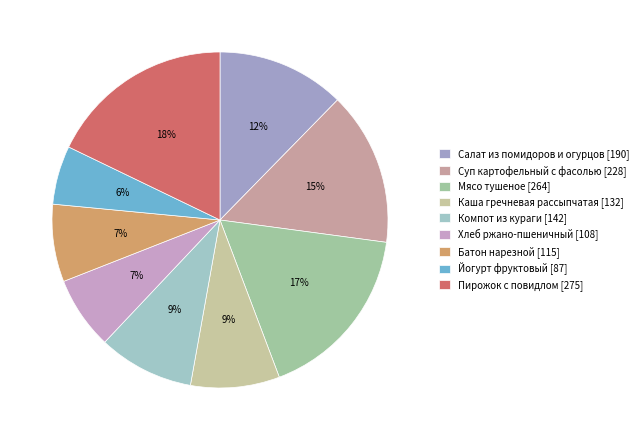

Which has a higher value, Суп картофельный с фасолью or Йогурт фруктовый?

Суп картофельный с фасолью